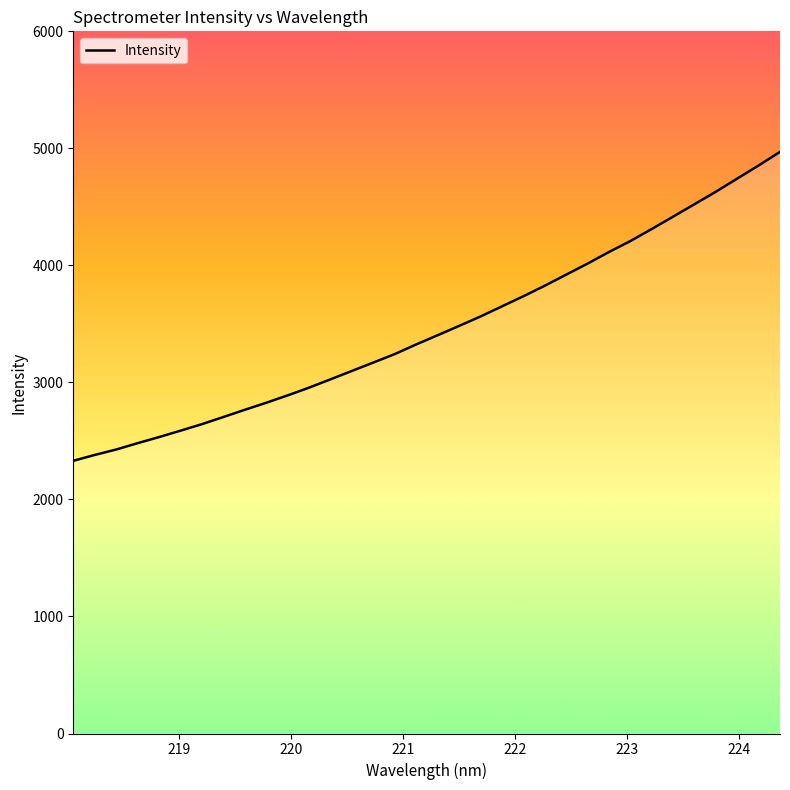

What is the difference between the maximum and minimum values?

2639.8